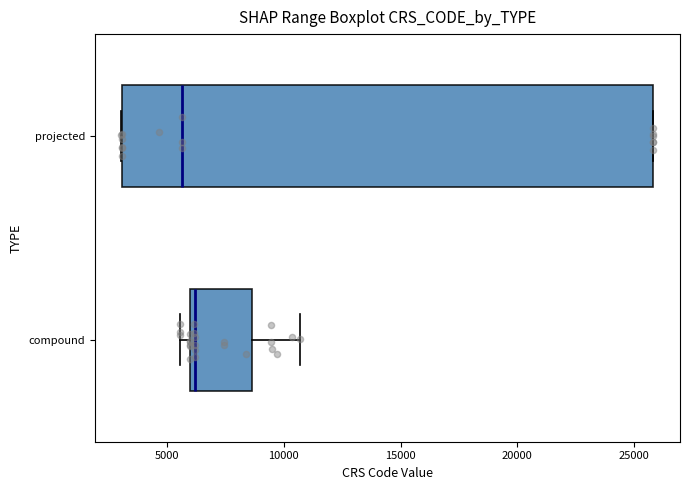

Where does the median line of the box for projected sit on the x-axis? The values are not printed on the chart, so give them approximately, as read against the axis.

5500